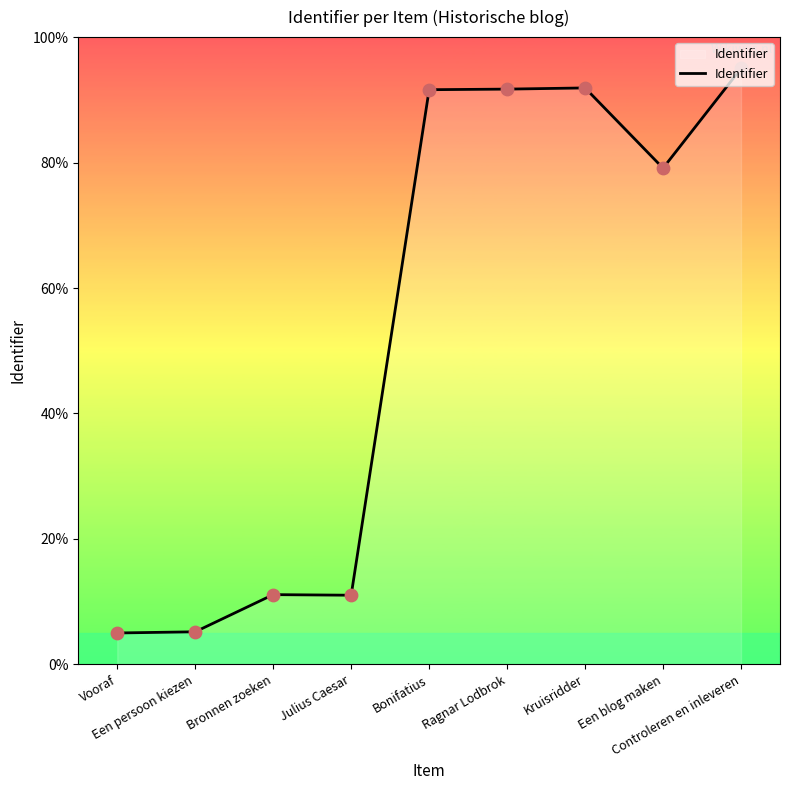

What is the ratio of the value at Ragnar Lodbrok to the value at Controleren en inleveren?

1.0